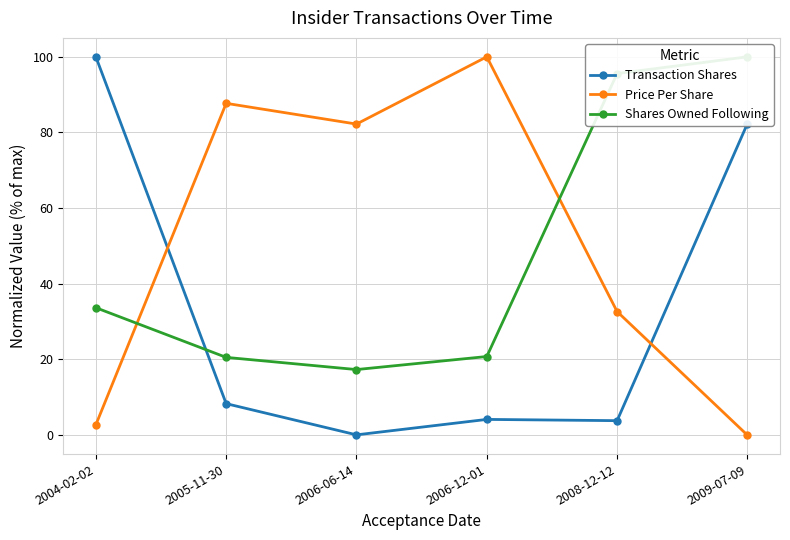

What is the difference between the maximum and minimum values in the Transaction Shares series?

99.9